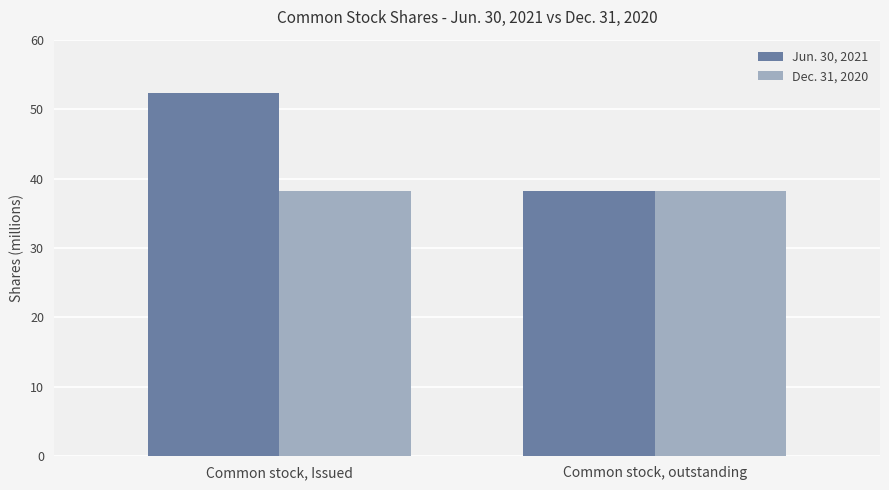

At which category is the sum across all series the highest?

Common stock, Issued